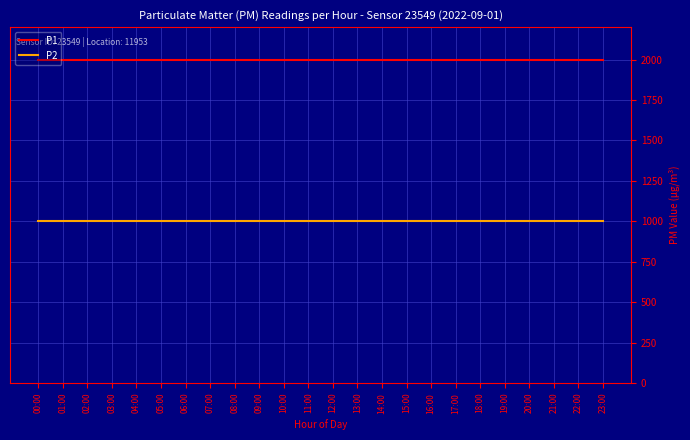

True or false: P2 and P1 cross at least once.

False